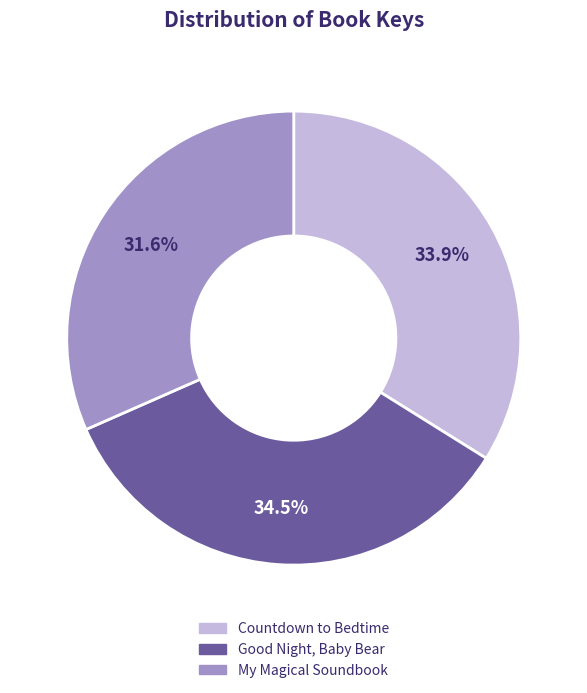

What is the smallest slice in the pie chart?

My Magical Soundbook